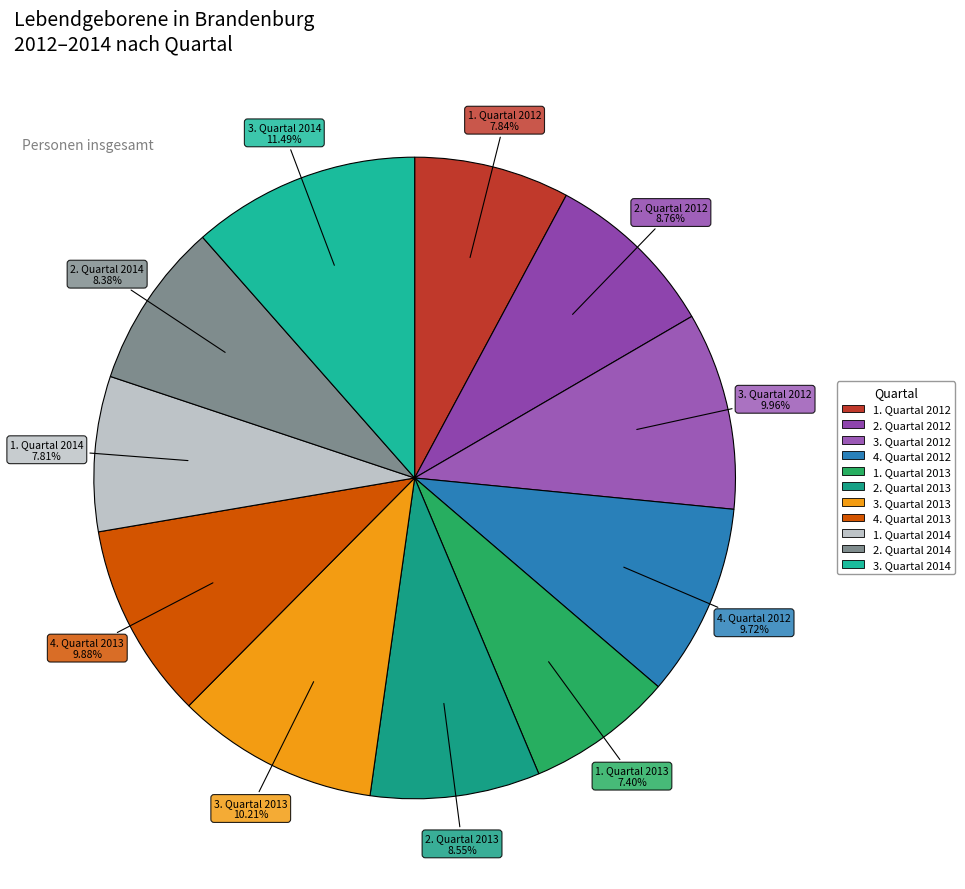

Which category has the biggest portion of the pie?

3. Quartal 2014